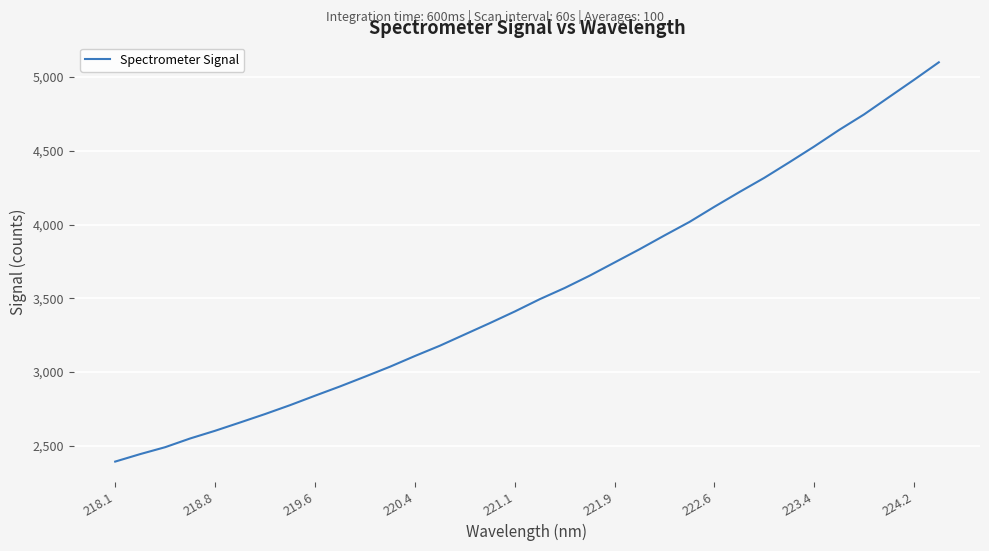

What is the greatest value displayed?

5100.4